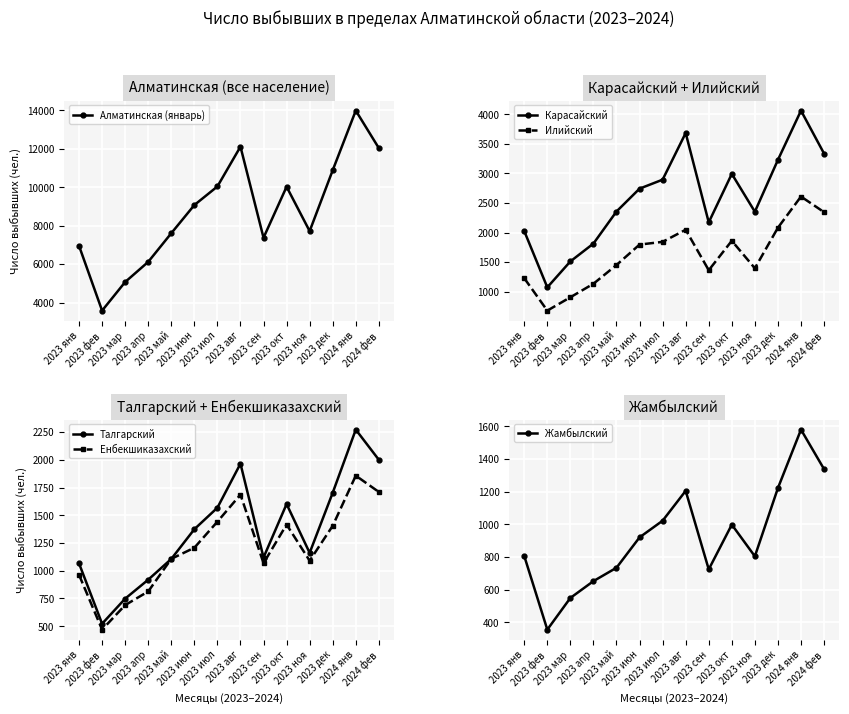

True or false: Енбекшиказахский has a value of 469 at 2023 фев.

True